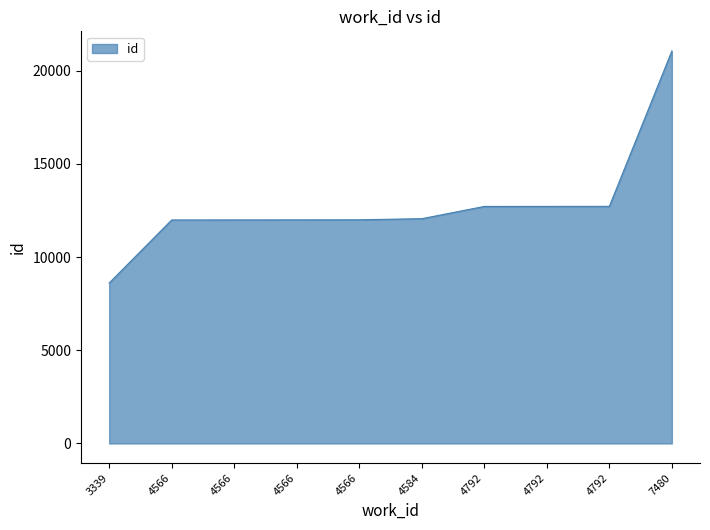

Count the number of data series in this chart.

1